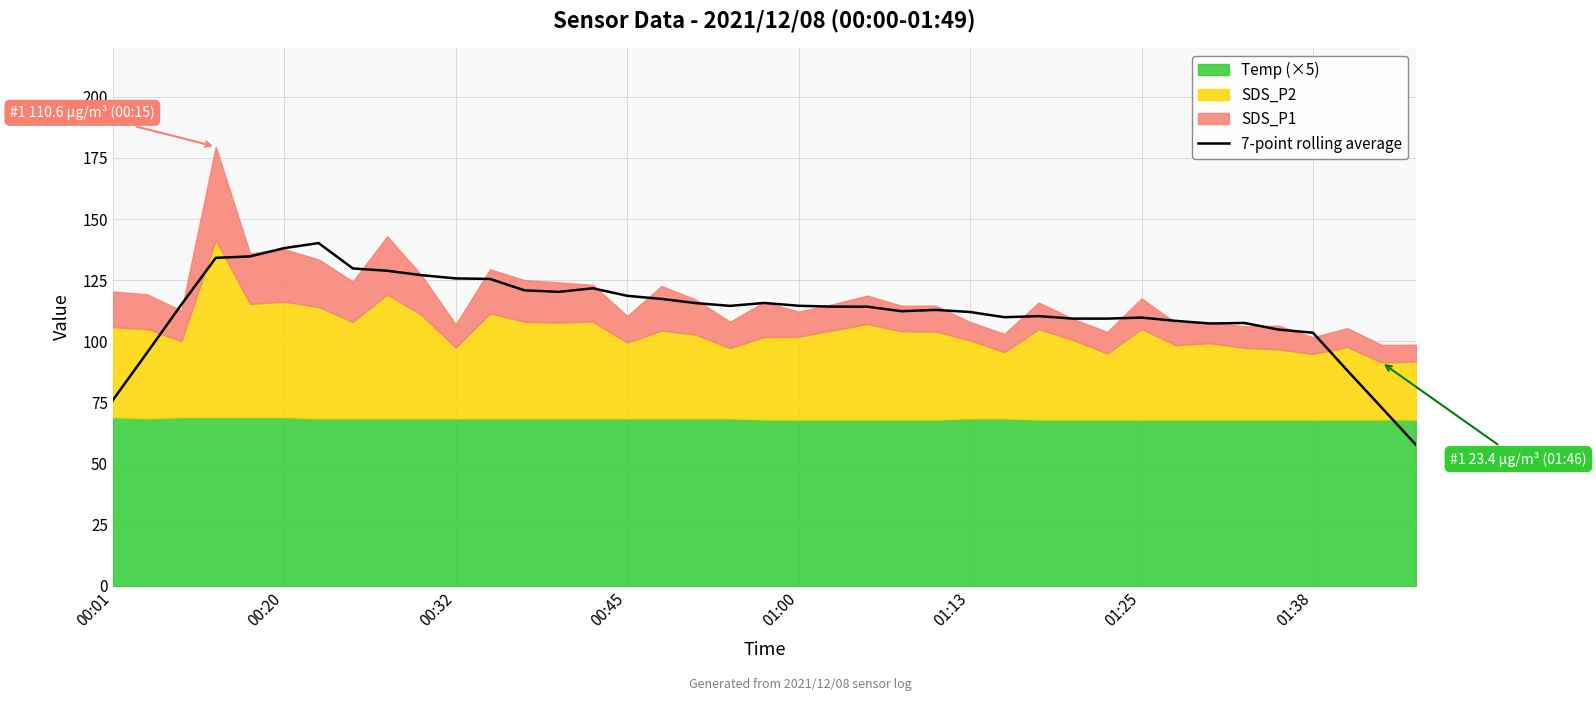

What is the lowest value of the 7-point rolling average series?

57.7